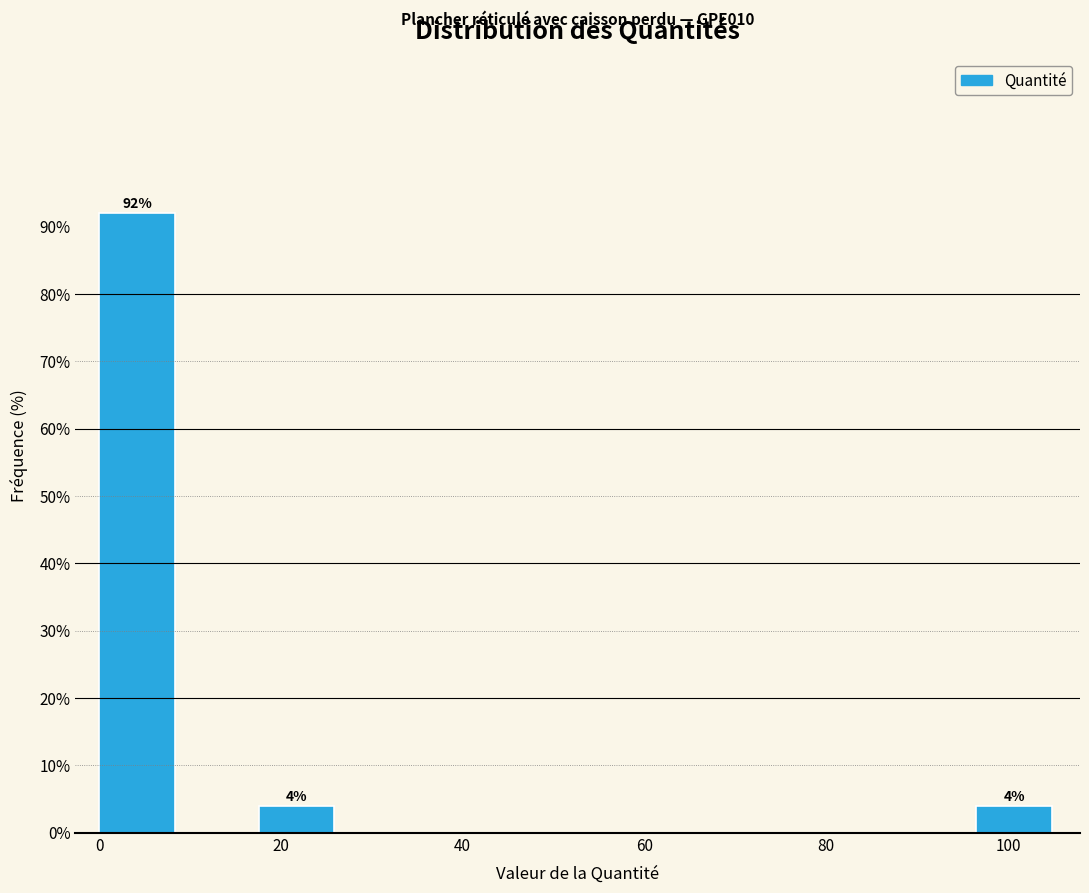

Over which range of the x-axis is the bar tallest?

0 to 8